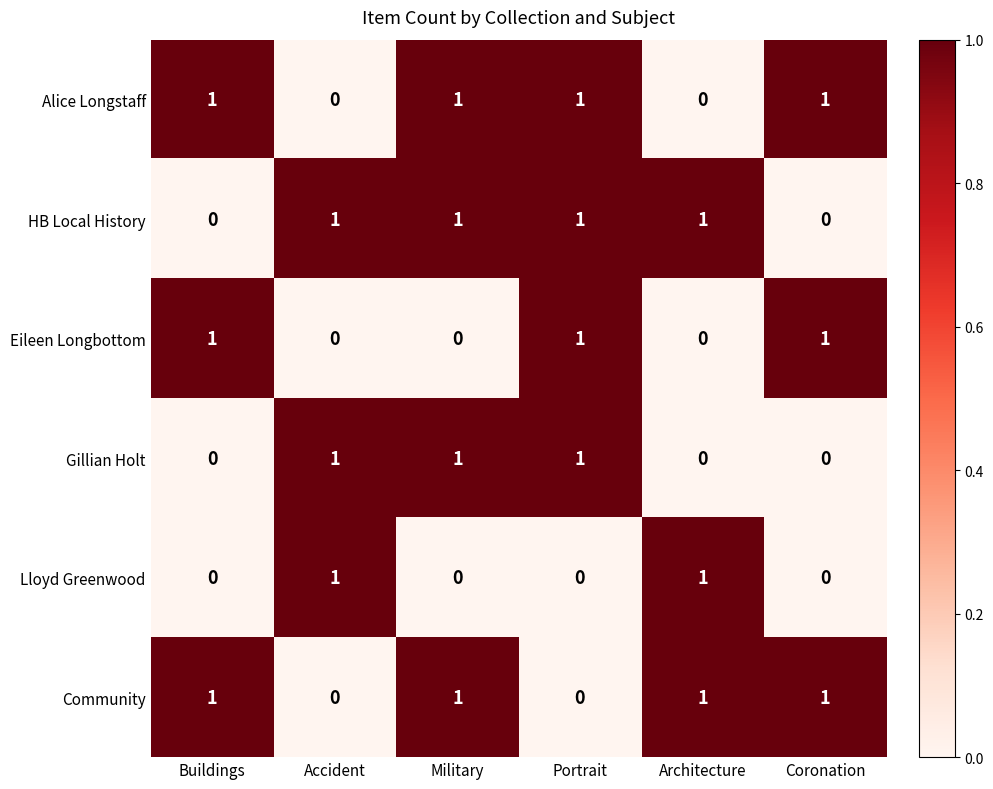

How many data points does each series have?

6